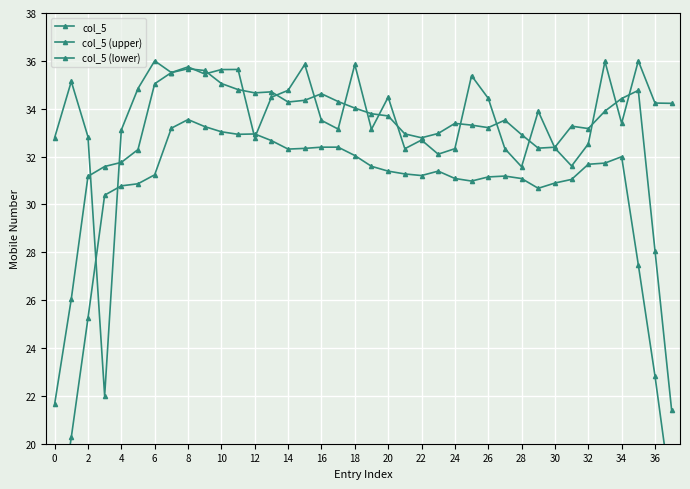

At how many categories does at least one series exceed 33?

30